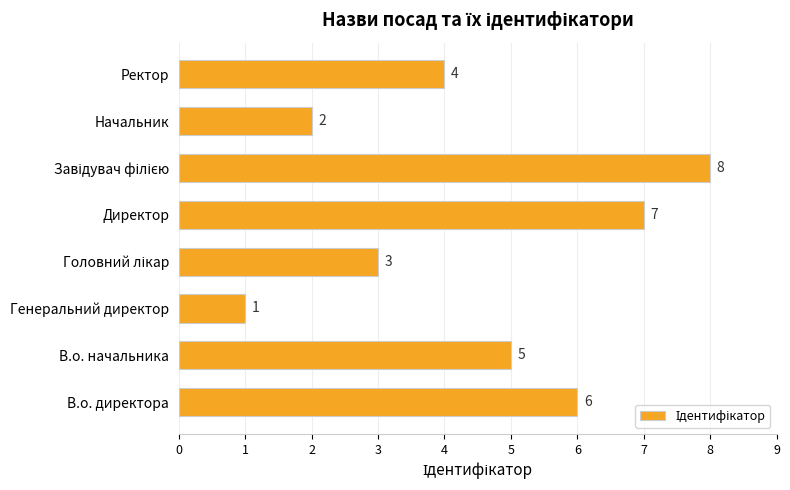

How many bars are there in total?

8